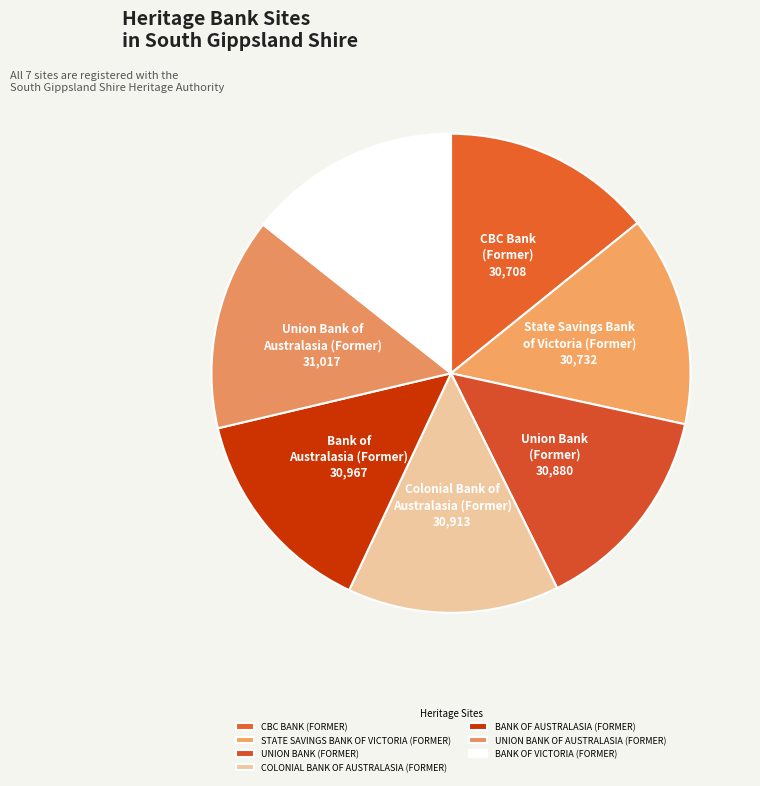

Does COLONIAL BANK OF AUSTRALASIA (FORMER) represent more than half of the total?

No